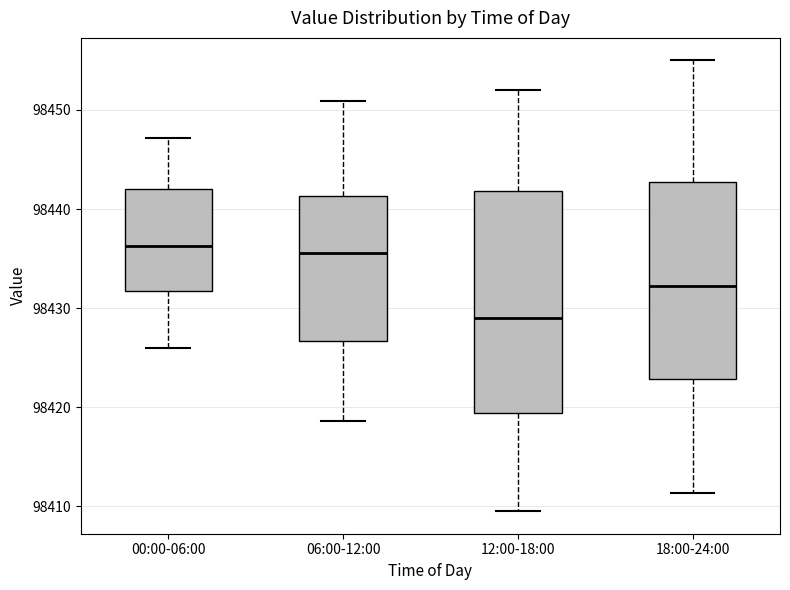

Where does the lower whisker of the box for 06:00-12:00 end on the y-axis? The values are not printed on the chart, so give them approximately, as read against the axis.

98419